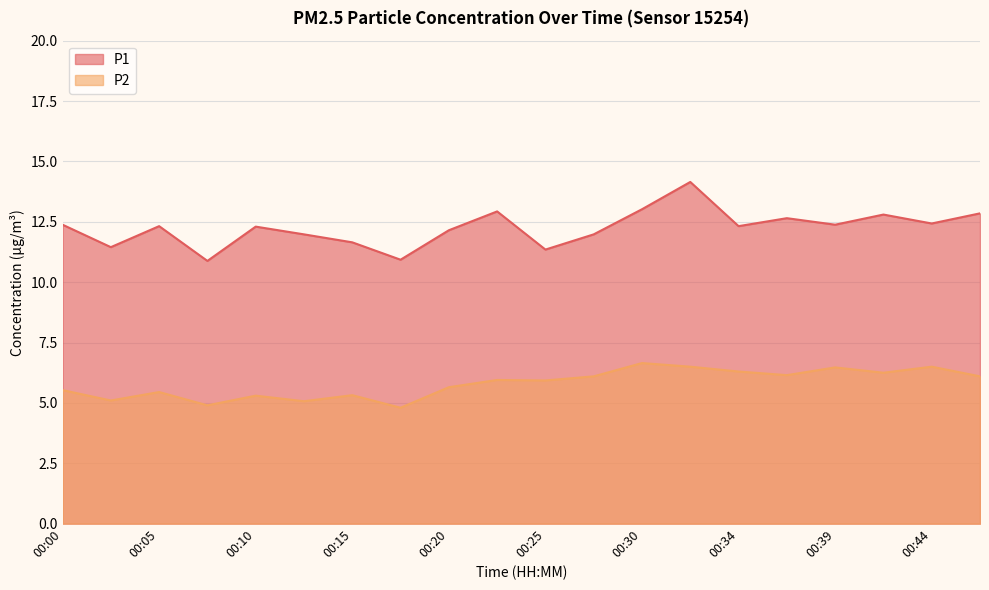

Reading left to right, extract all data points from this chart.

P1: 12.4	11.4	12.3	10.9	12.3	12.0	11.7	10.9	12.2	12.9	11.3	12.0	13.0	14.2	12.3	12.7	12.4	12.8	12.4	12.8
P2: 5.5	5.1	5.5	4.9	5.3	5.1	5.3	4.8	5.7	6.0	5.9	6.1	6.7	6.5	6.3	6.2	6.5	6.2	6.5	6.1